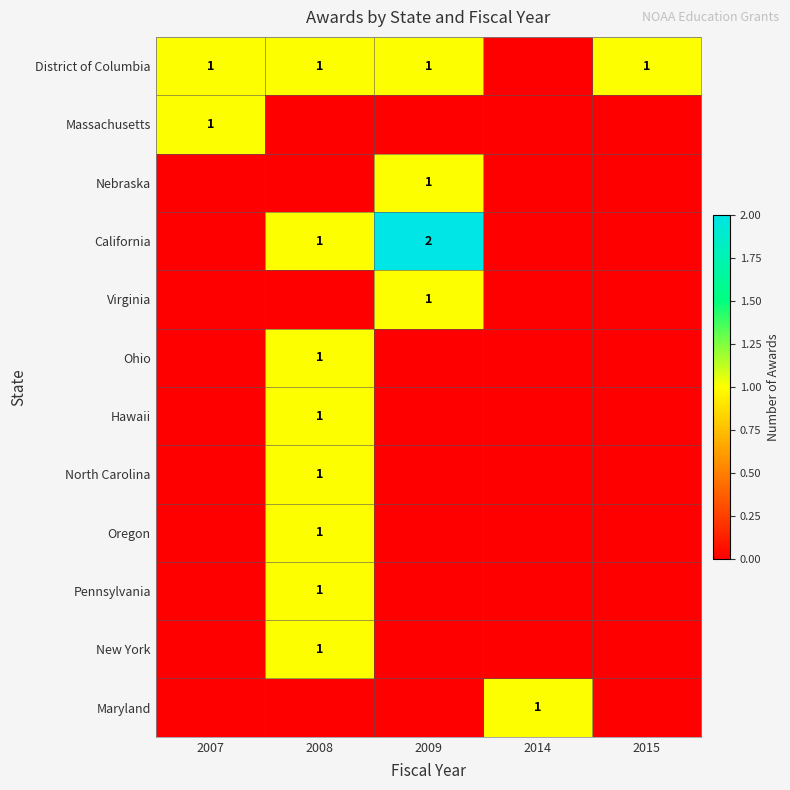

The value of California at 2008 is 1. True or false?

True